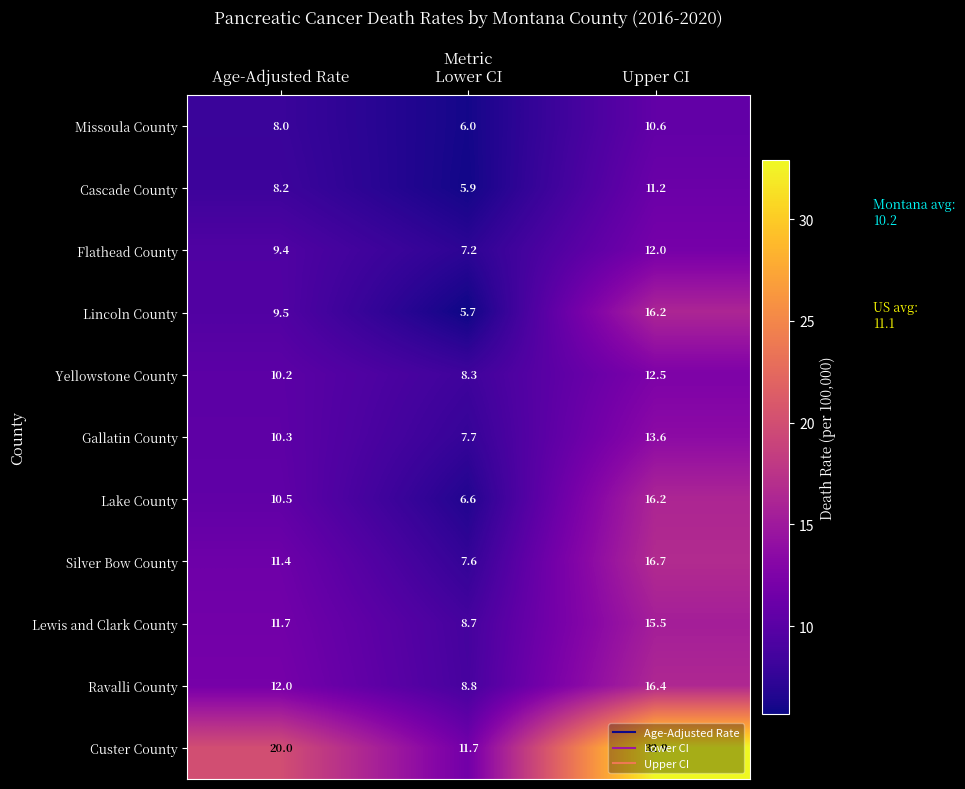

At which label does Flathead County first exceed 9?

Age-Adjusted Rate